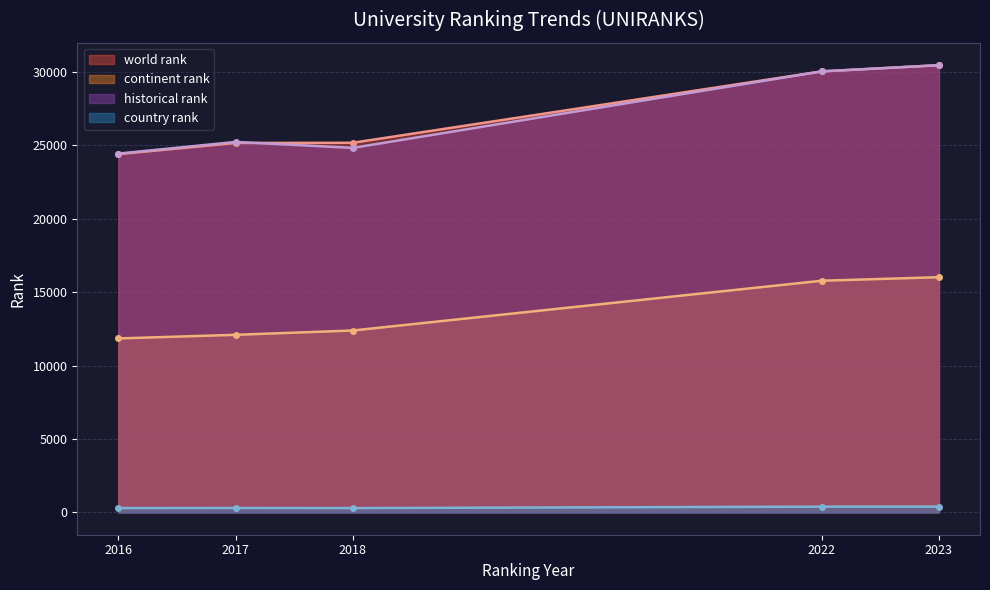

What is the average value of the historical rank series?

26994.8